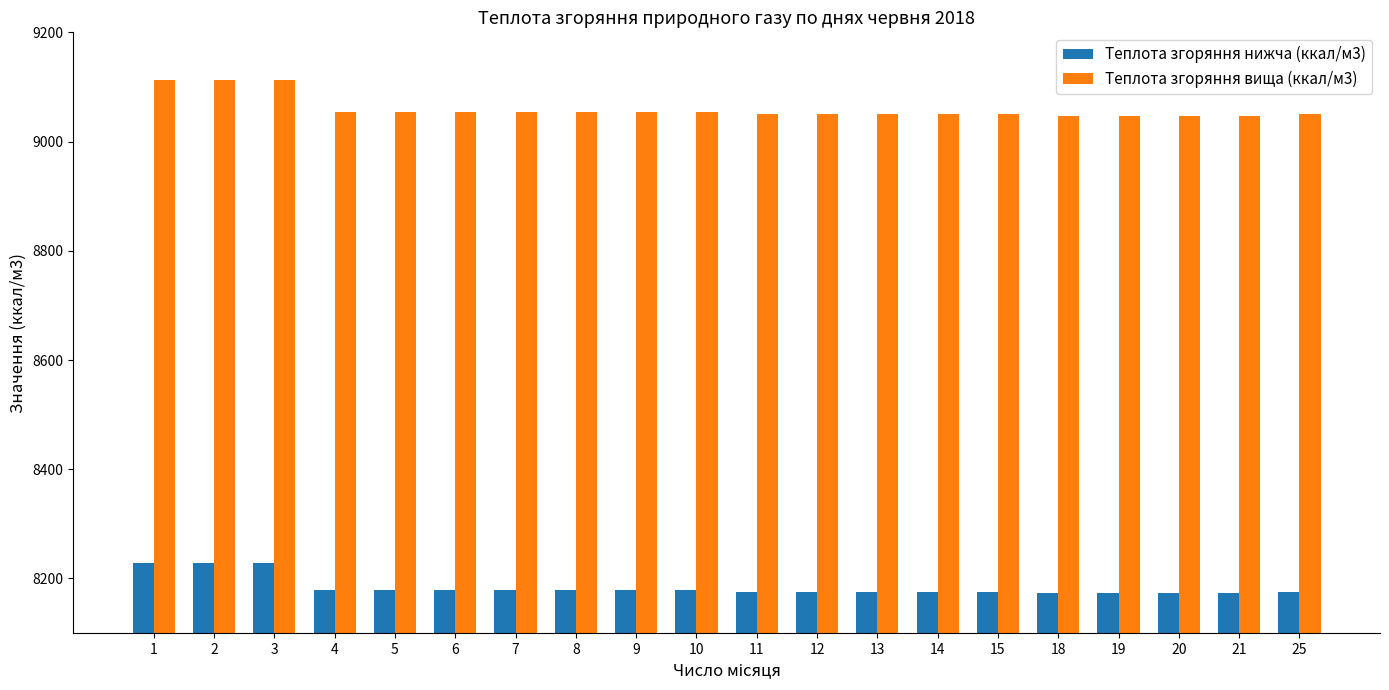

What is the sum of all Теплота згоряння вища (ккал/м3) values?

181207.6